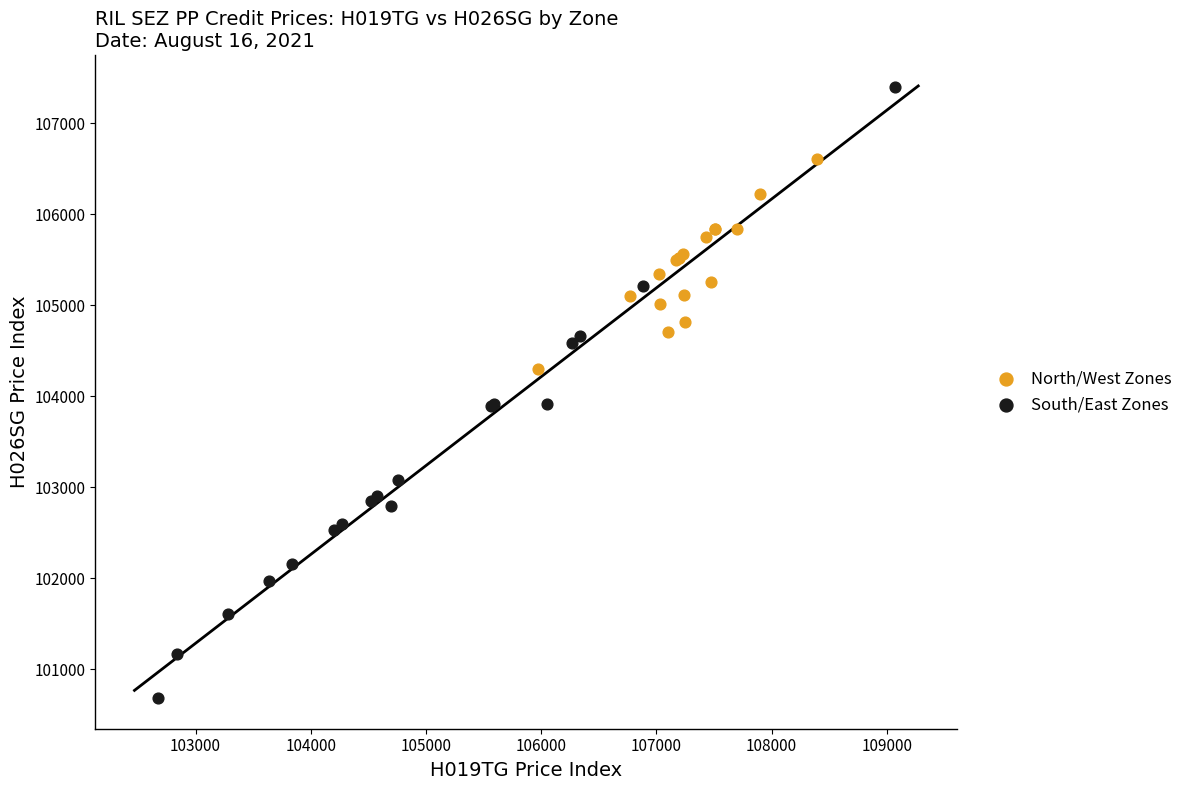

Which series contains the lowest Y value?

South/East Zones